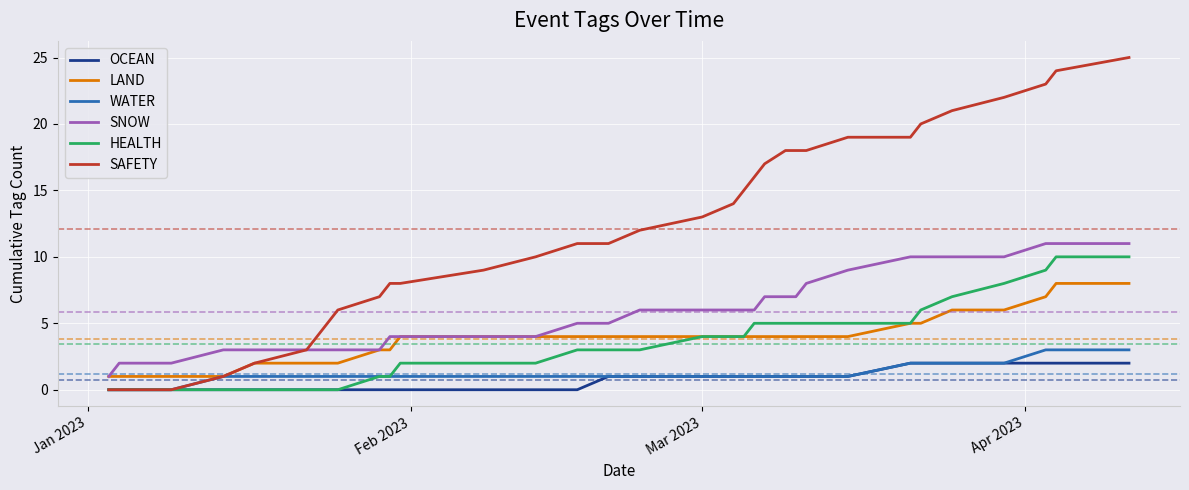

What is the maximum value shown in the chart?

25